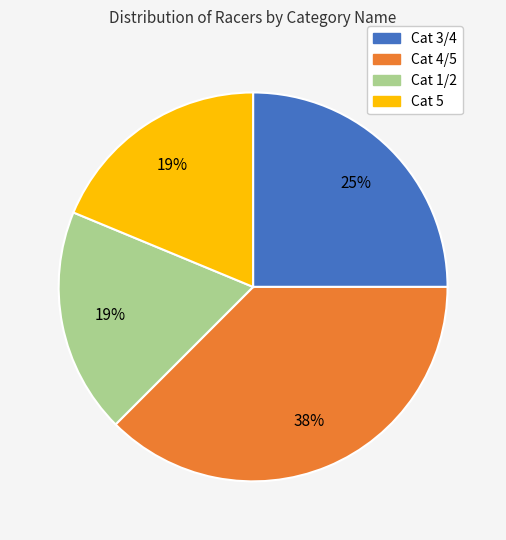

To the nearest percent, what is the combined percentage of Cat 5 and Cat 3/4?

44%